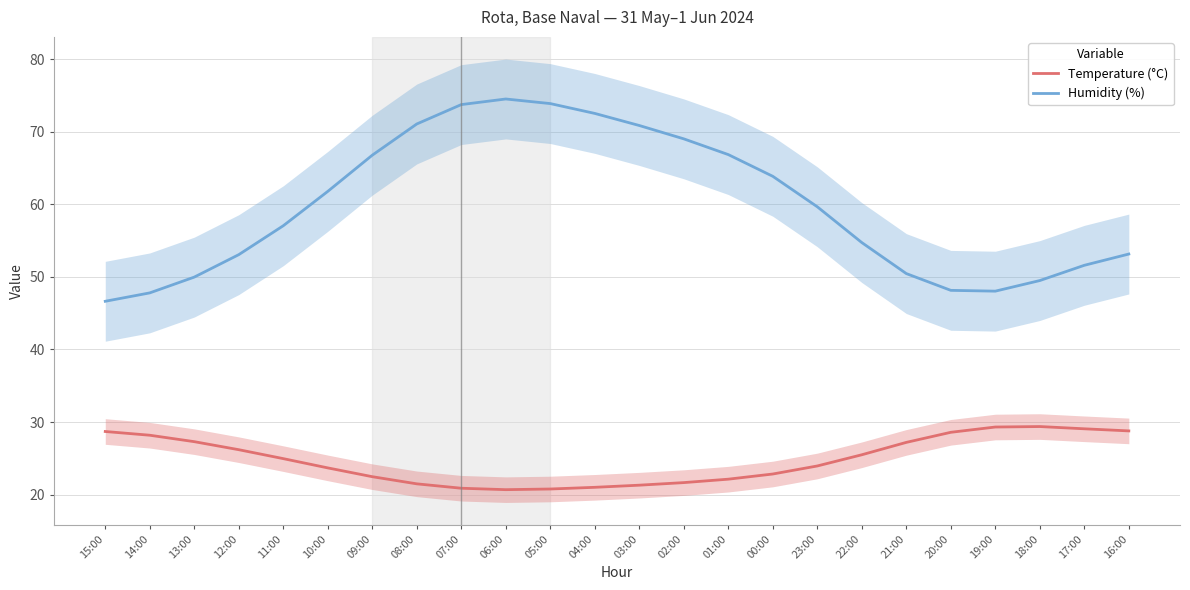

What is the lowest value of the Temperature (°C) series?

20.7